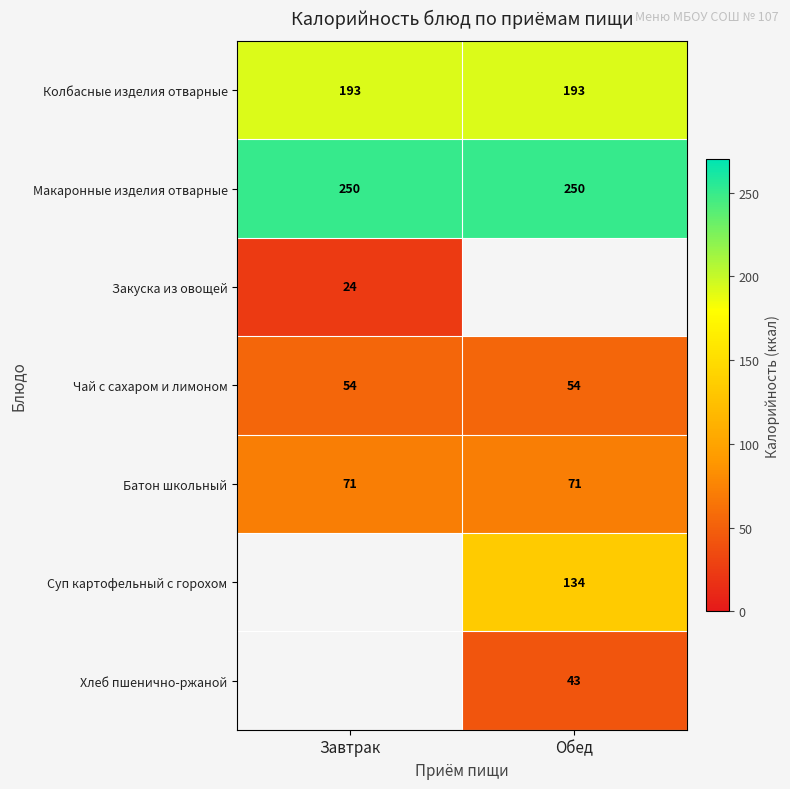

How many data points does each series have?

2